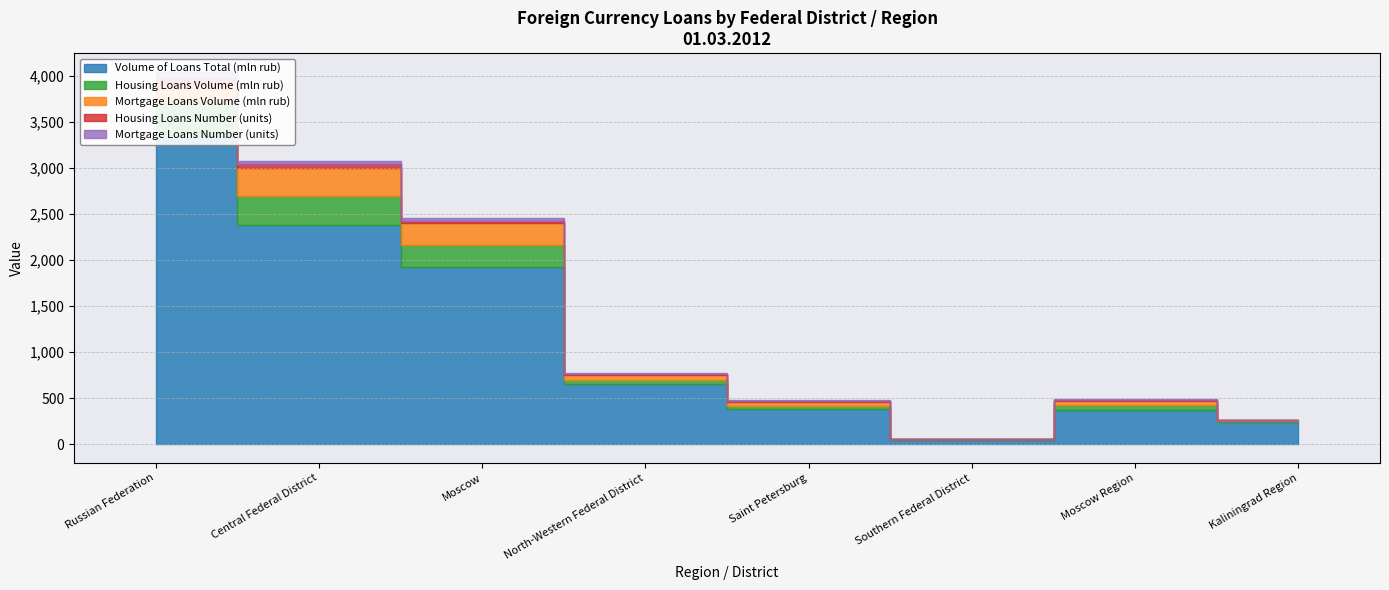

At which category is the sum across all series the highest?

Russian Federation